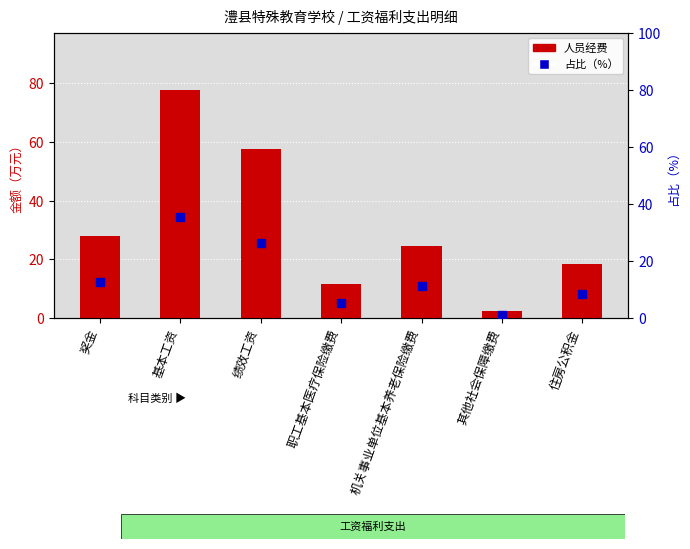

Where does the 人员经费 series first go above 24?

奖金